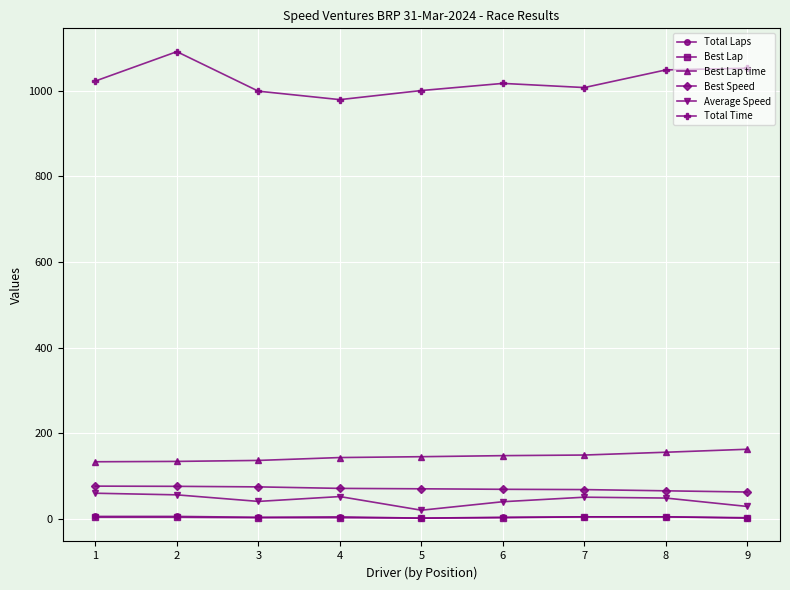

True or false: Average Speed and Best Speed cross at least once.

False